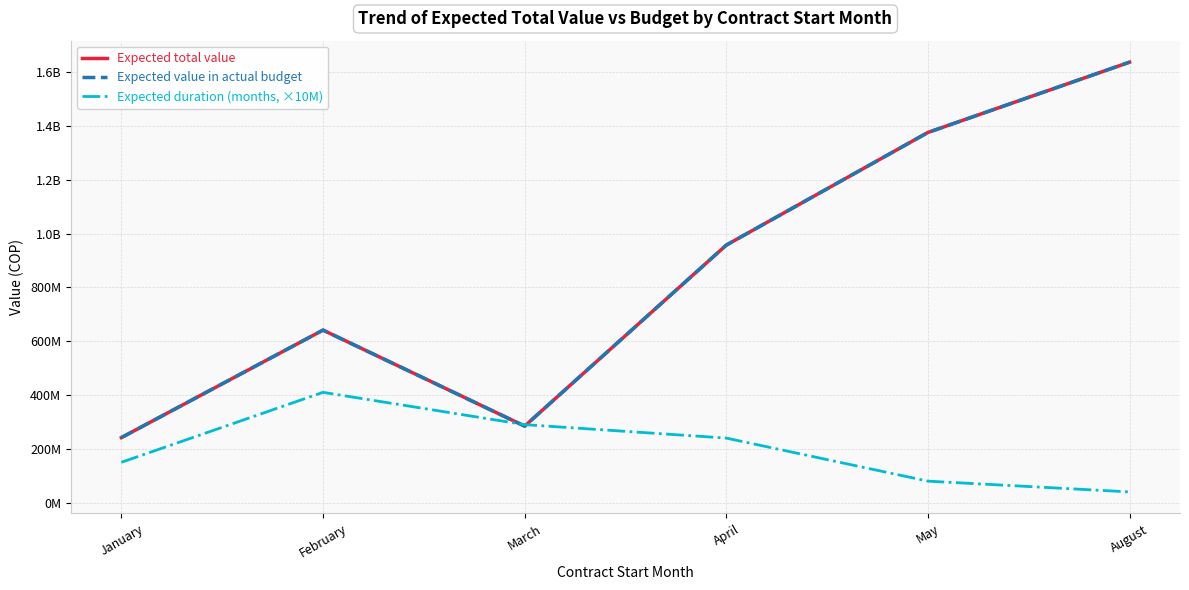

Count the Expected duration (months, ×10M) values in the range 80000000 to 290000000.

4